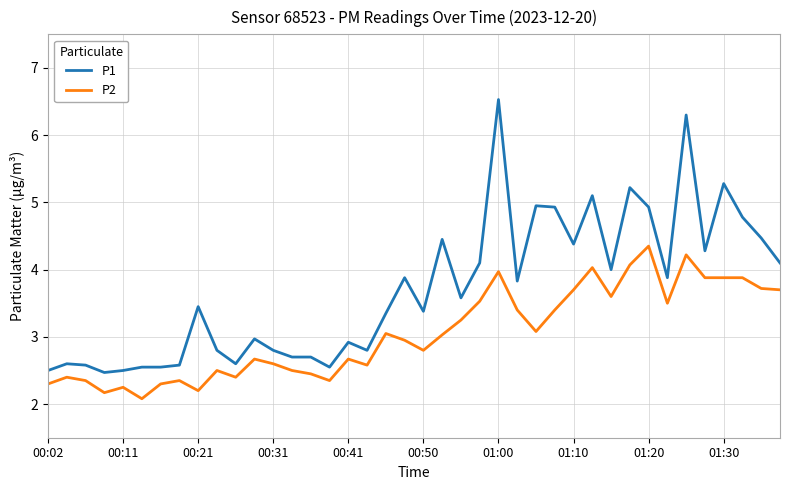

Rank the series by their average value, from lowest to highest.

P2, P1